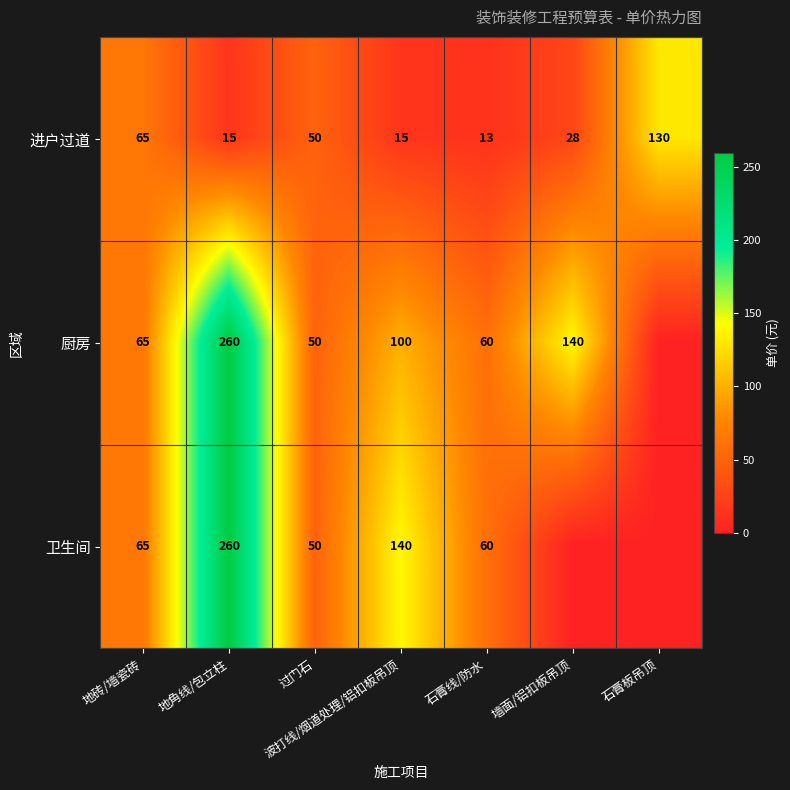

At which category is the sum across all series the highest?

地角线/包立柱